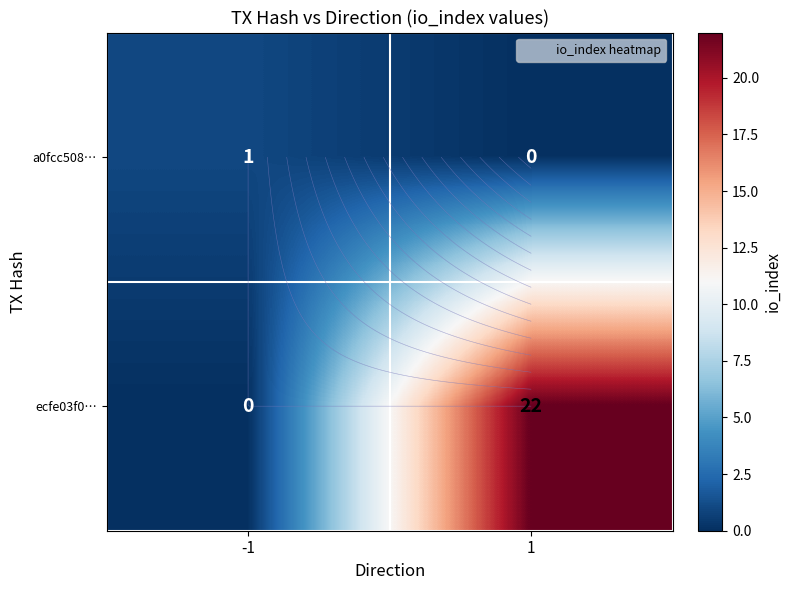

At which category is the sum across all series the highest?

1